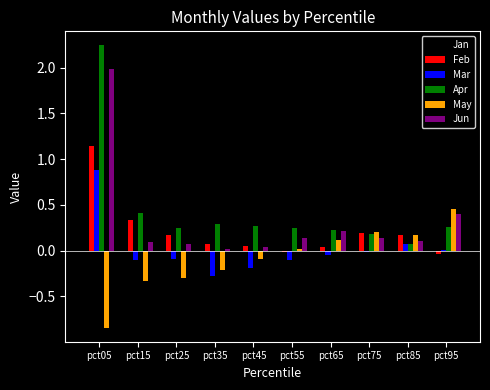

Which category has the highest value across all series?

pct05